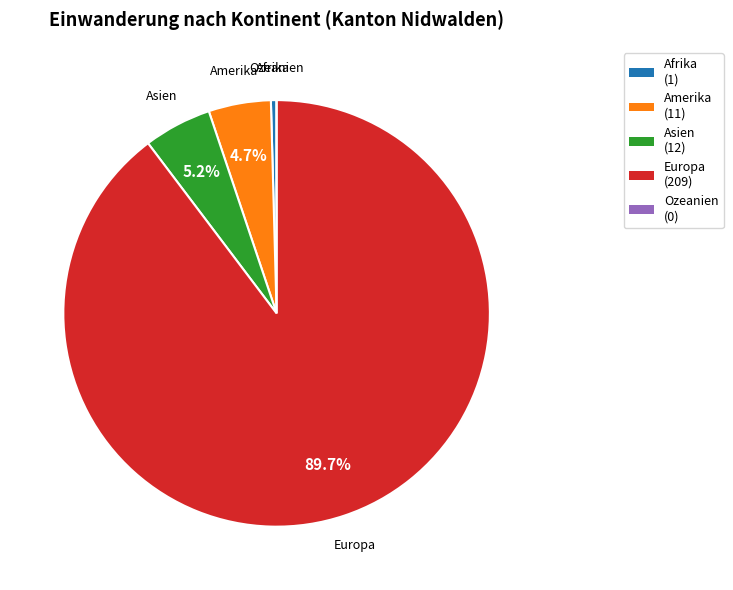

Which slice is the largest?

Europa